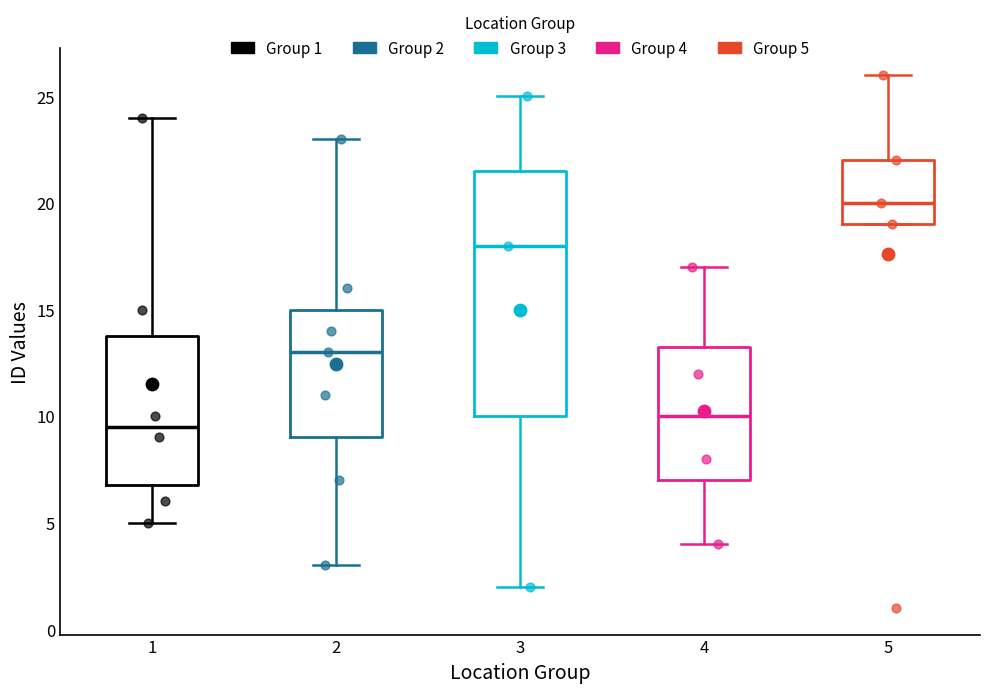

Which box's median line is the highest?

5